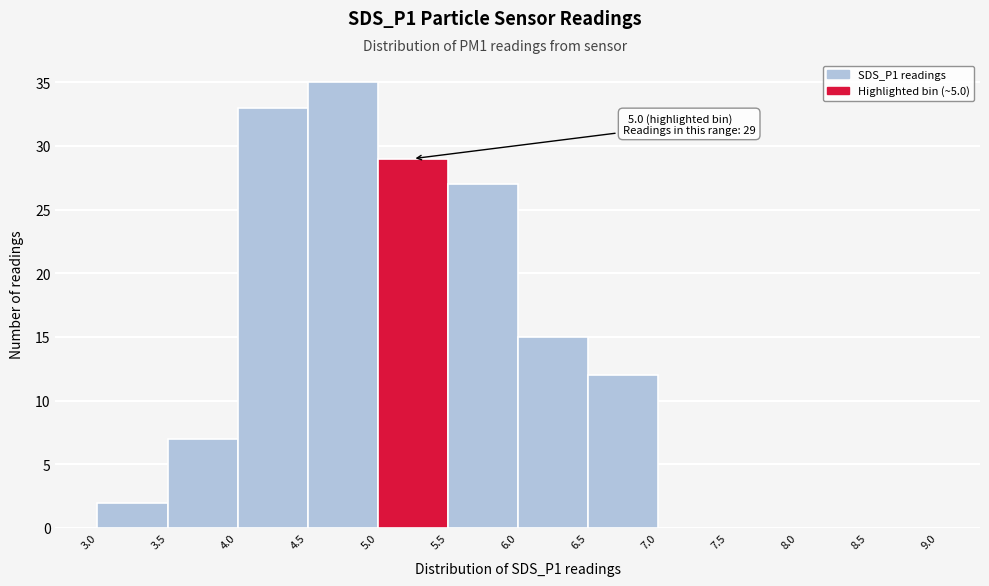

Over which range of the x-axis is the bar tallest?

4.5 to 5.0